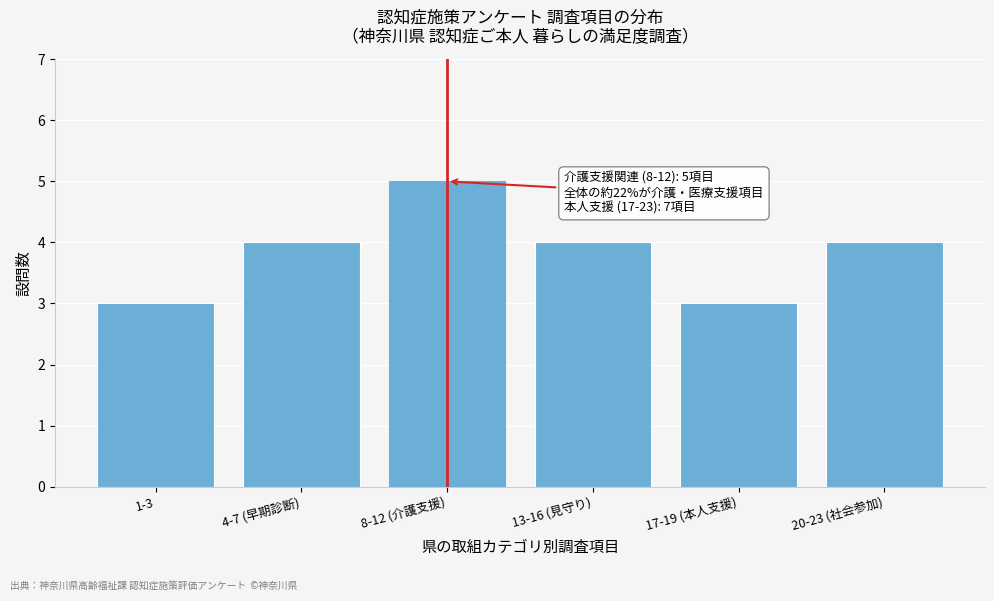

Reading left to right, extract all data points from this chart.

3	4	5	4	3	4